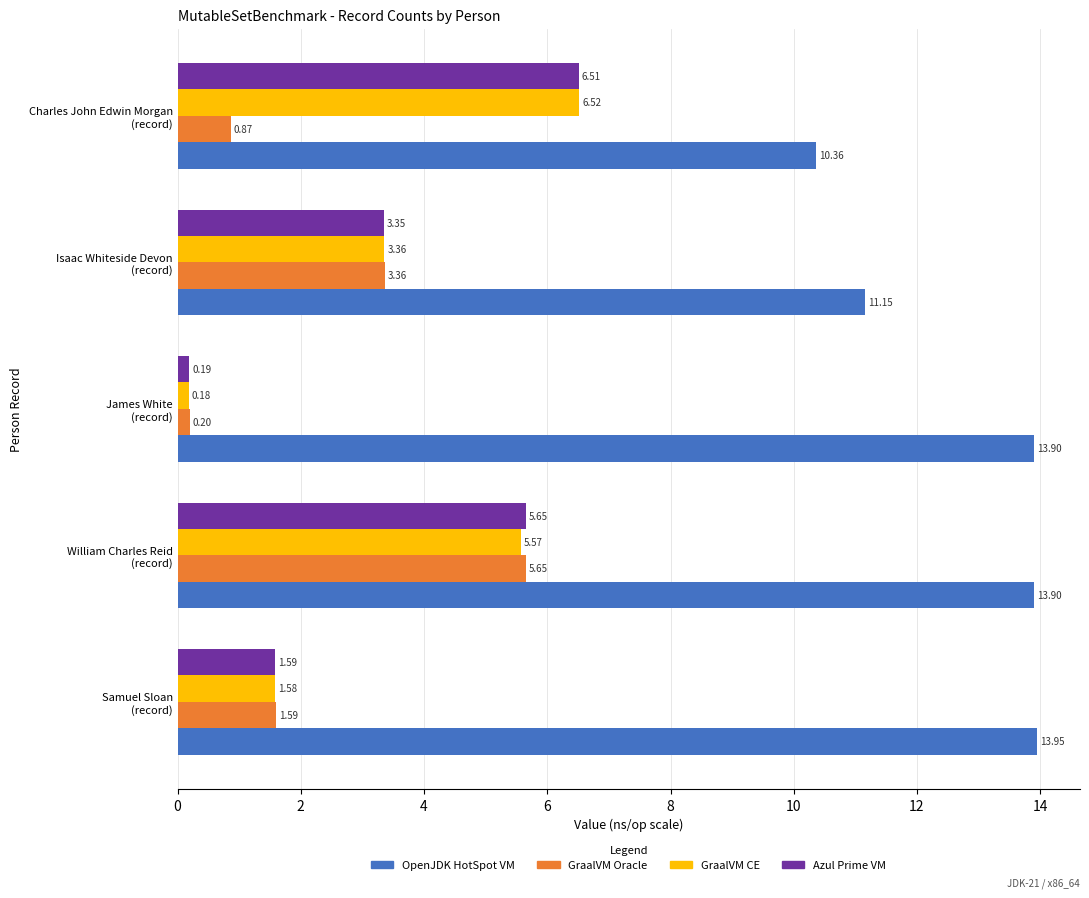

What is the difference between the maximum and minimum values in the OpenJDK HotSpot VM series?

3.6